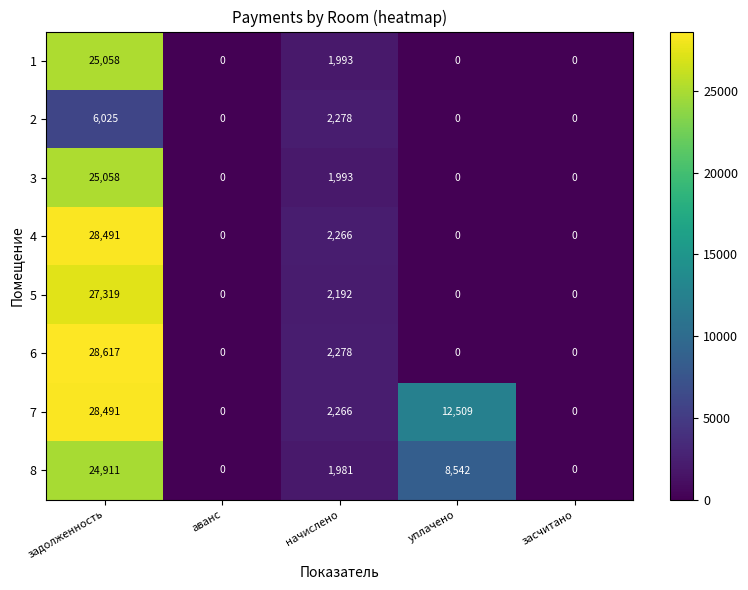

What is the difference between the highest and lowest values at уплачено?

12509